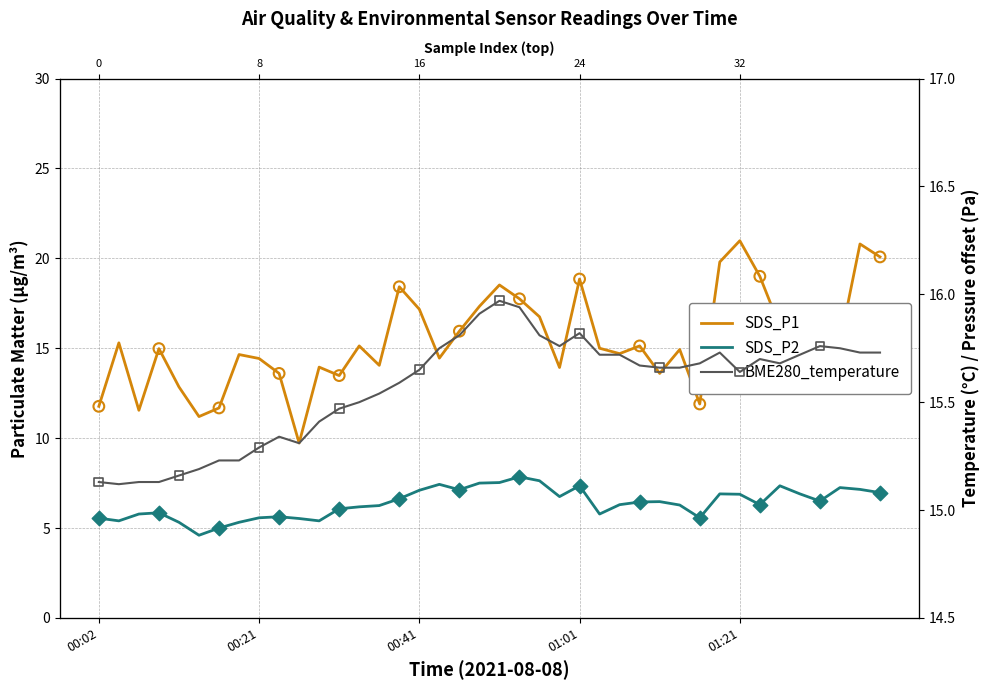

Which series reaches the minimum Y coordinate?

SDS_P2